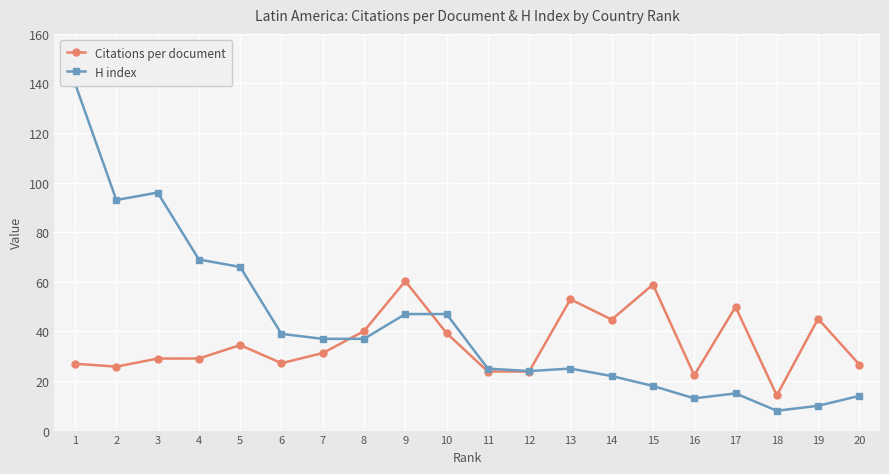

Is it true that H index equals 63.0 at 6?

False